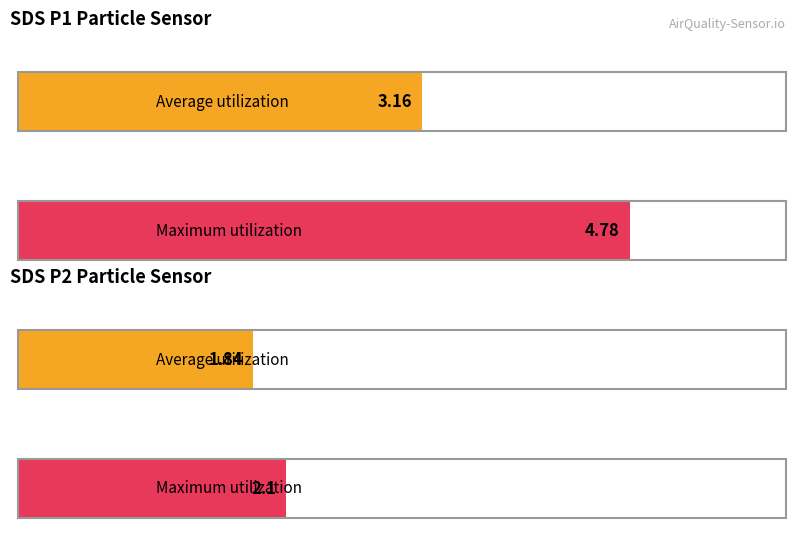

Does the chart contain stacked bars?

No